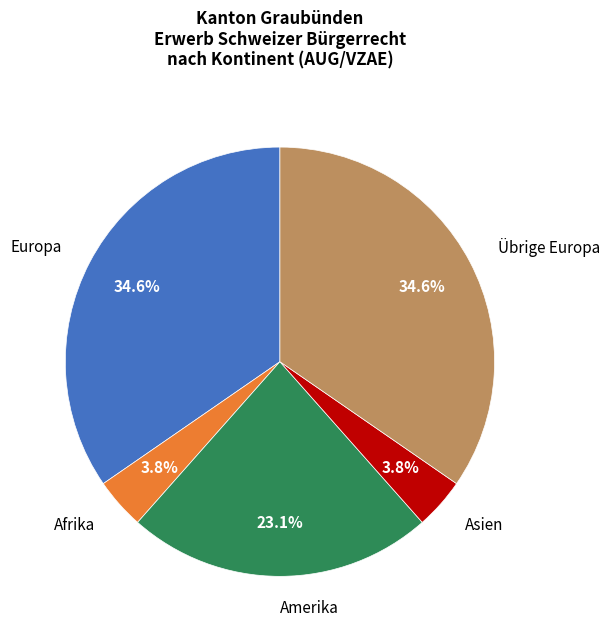

Approximately how many times larger is the value at Afrika compared to Asien?

1.0